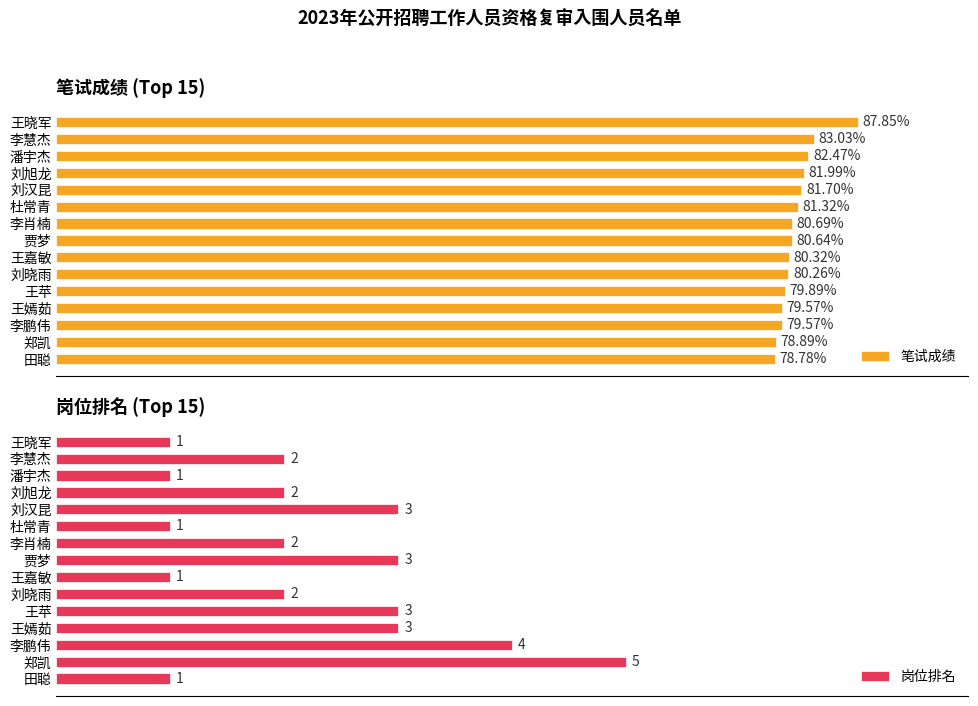

Which category has the lowest value in the 笔试成绩 series?

田聪